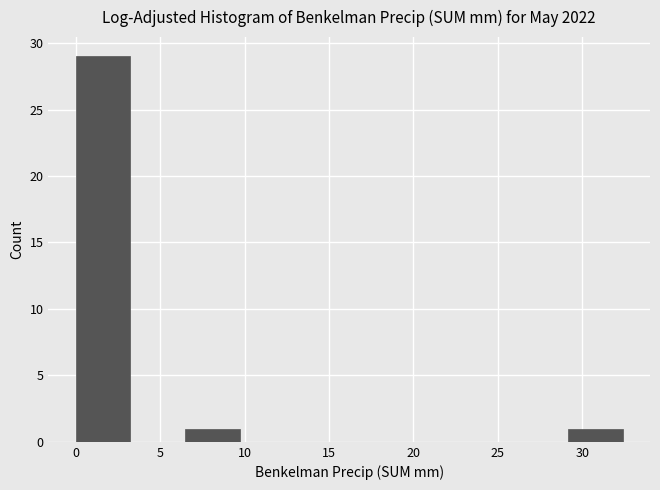

Reading left to right, transcribe this chart: for each bar, give the range it covers on the x-axis and its height. Neither the bar edges nor the heights are printed on the chart, so give them approximately, as read against the axes.

0.0 to 3.0: 29
3.0 to 6.5: 0
6.5 to 9.5: 1
9.5 to 13.0: 0
13.0 to 16.0: 0
16.0 to 19.5: 0
19.5 to 22.5: 0
22.5 to 26.0: 0
26.0 to 29.0: 0
29.0 to 32.5: 1